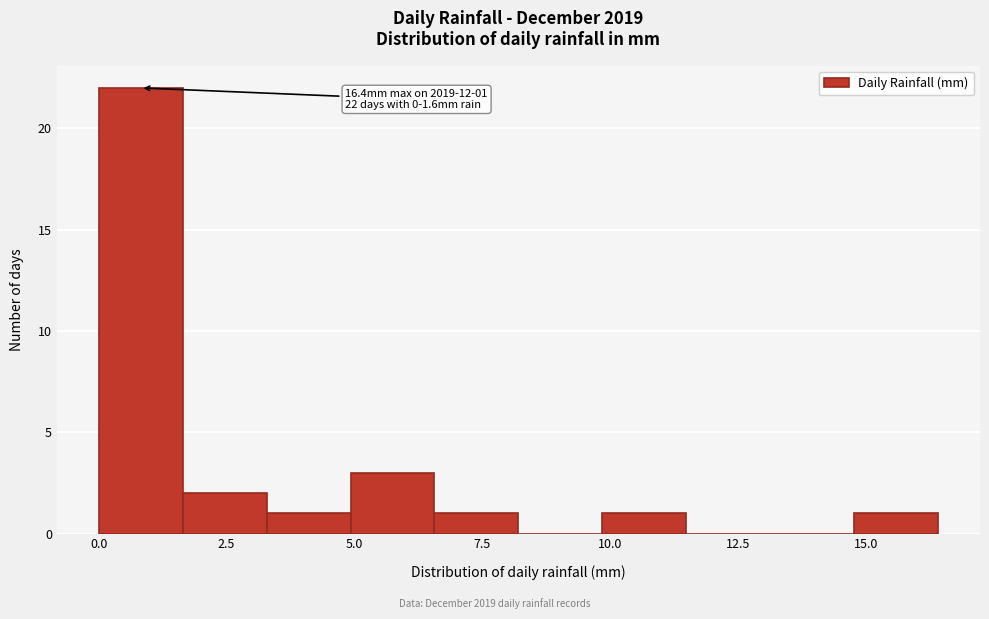

Read against the x-axis, roughly where is the centre of the tallest bar?

1.0